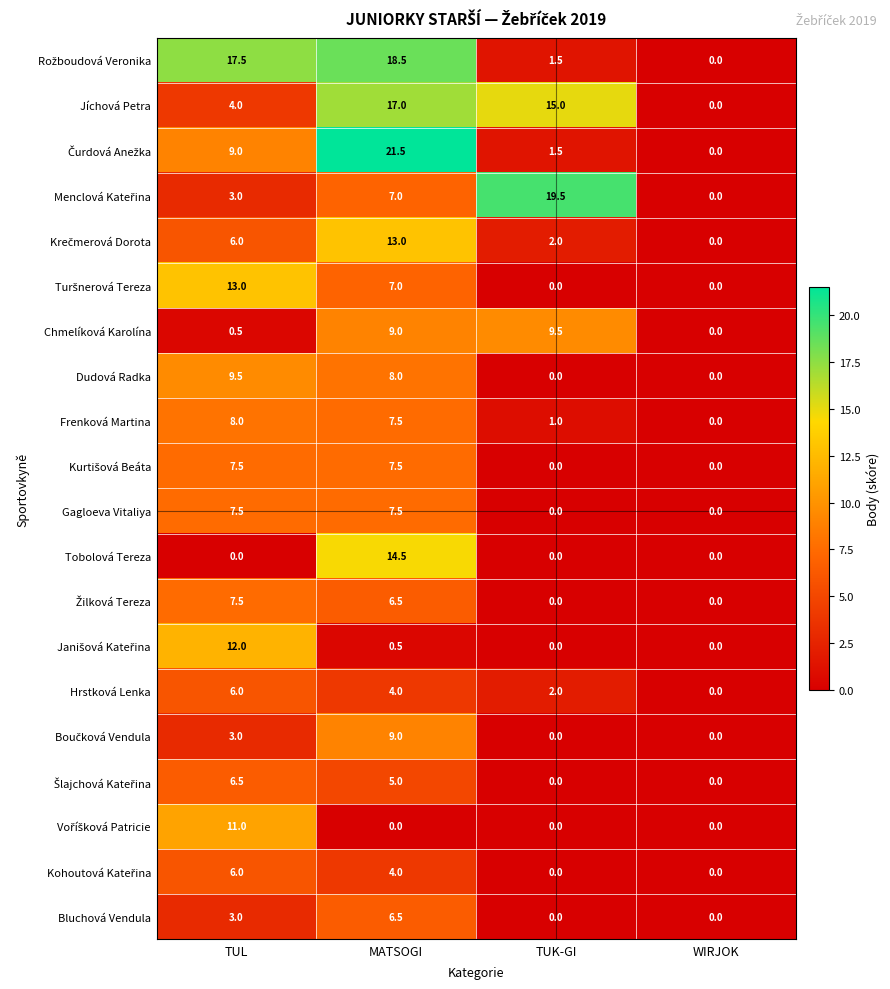

What is the sum of all Dudová Radka values?

17.5